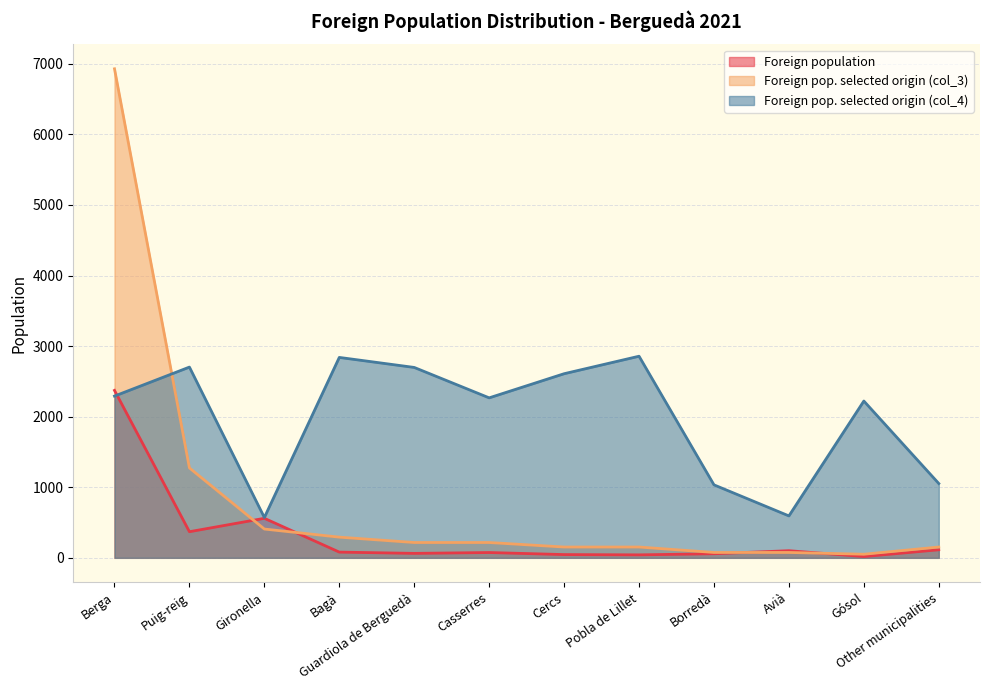

Where is the first local minimum for Foreign population selected origin (col_4)?

Gironella